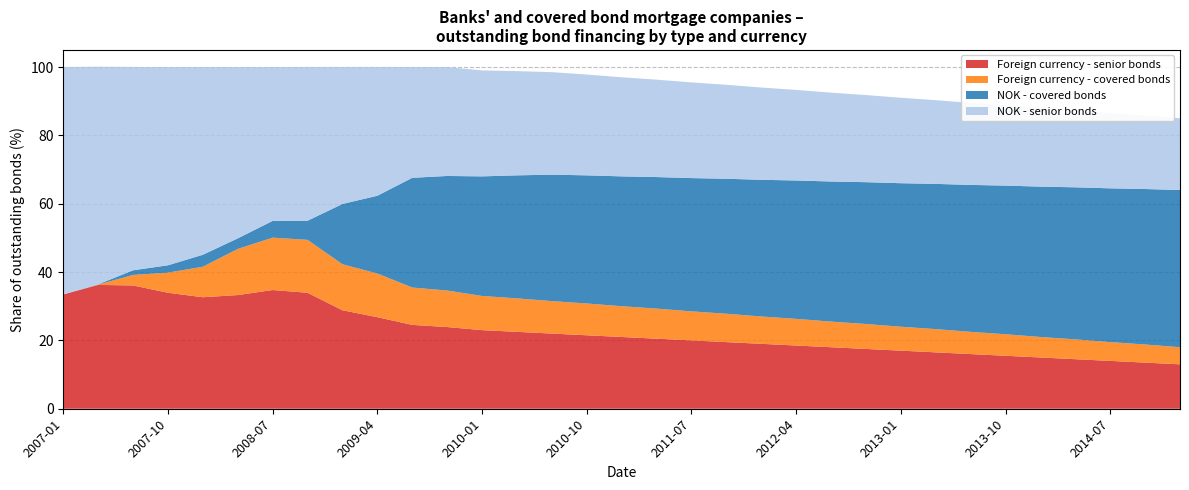

What is the highest value of the Foreign currency - senior bonds series?

36.2